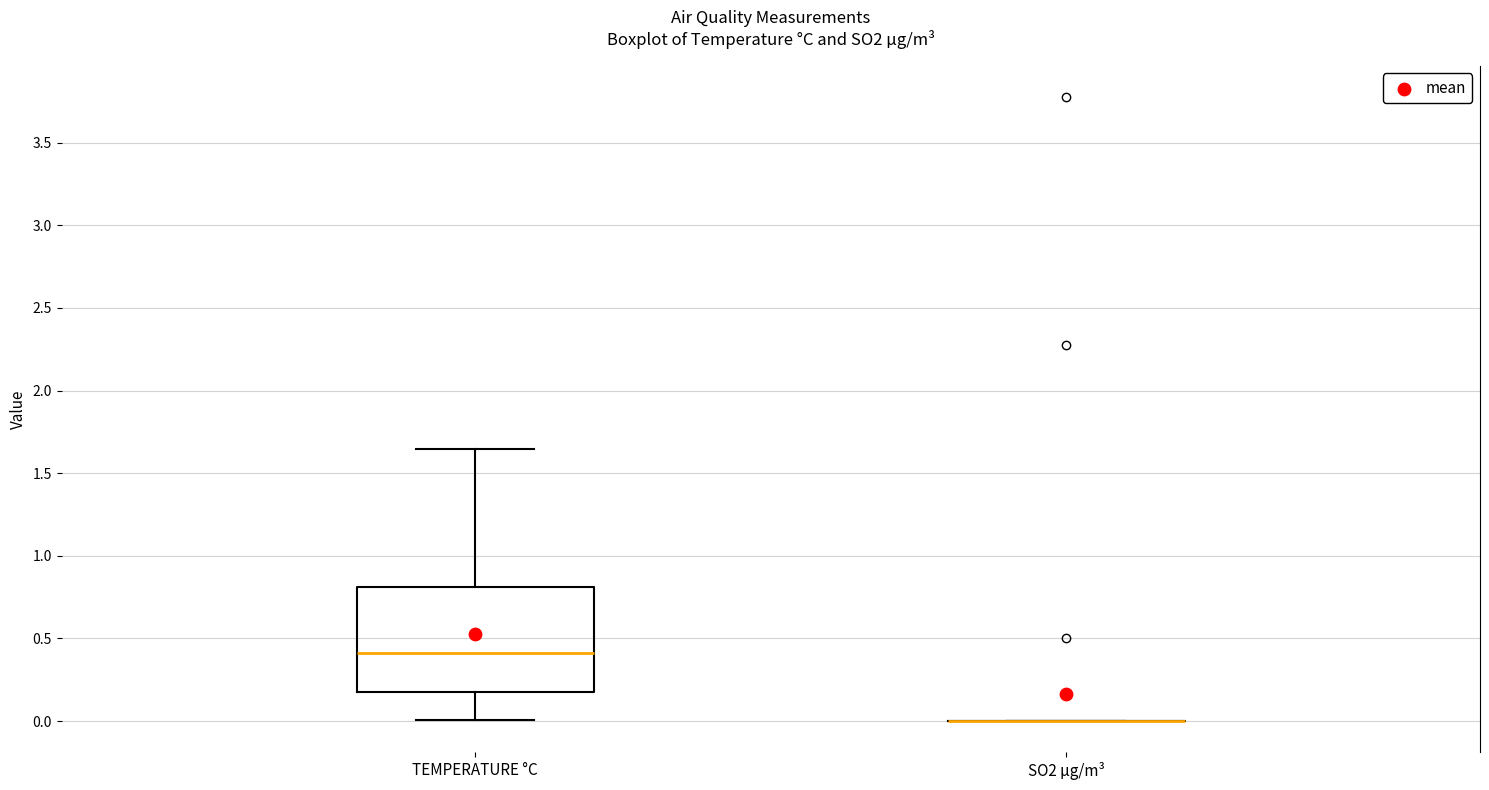

Reading left to right, read every box against the y-axis: the position of its median line, the range the box covers, and the ends of its whiskers. The values are not printed on the chart, so give them approximately, as read against the axis.

TEMPERATURE °C: median 0.40, box 0.20 to 0.80, whiskers 0.00 to 1.65
SO2 µg/m³: box collapsed to a line at 0.00, whiskers 0.00 to 0.00